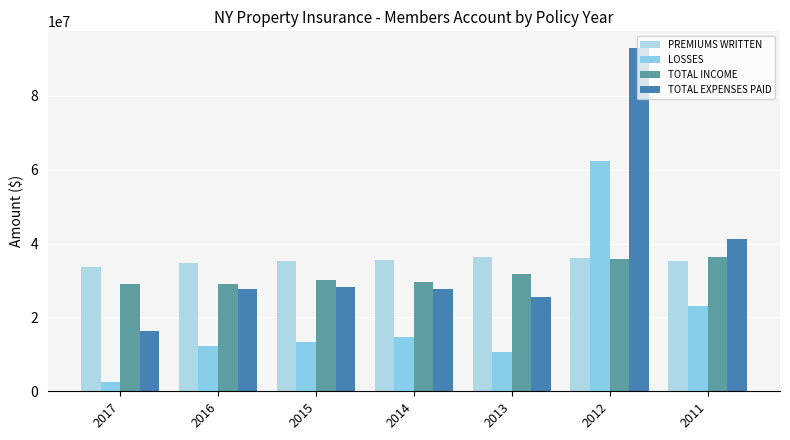

Does the chart contain stacked bars?

No